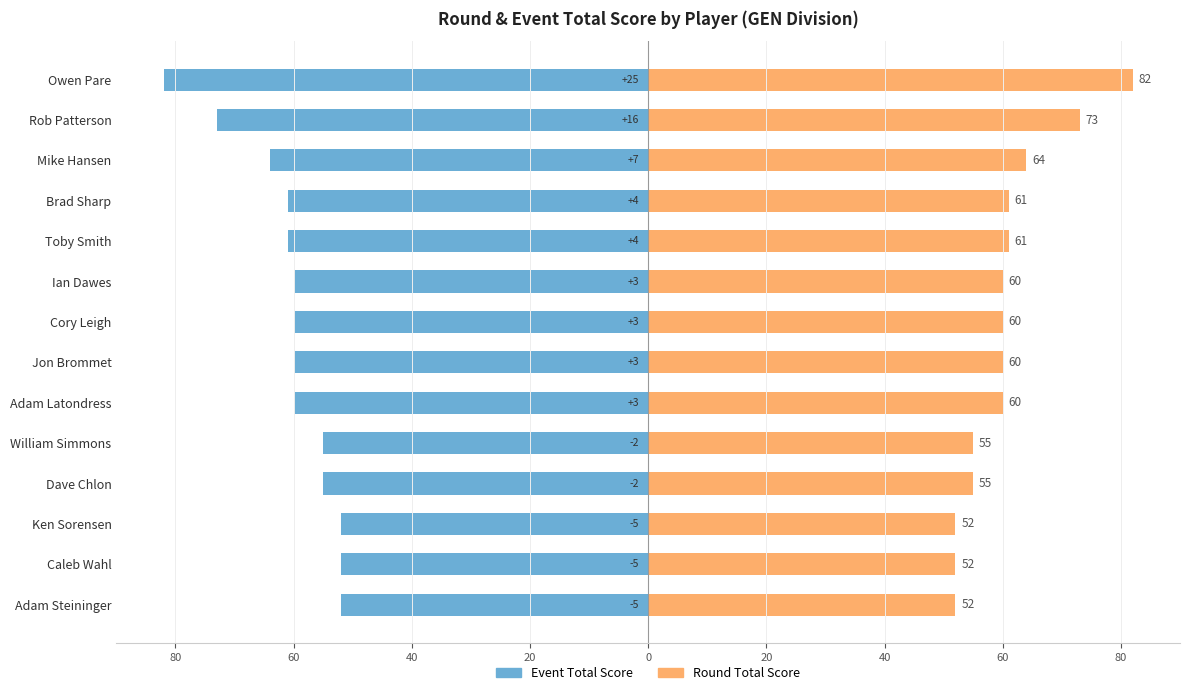

Which has a higher value, Caleb Wahl or William Simmons?

Caleb Wahl